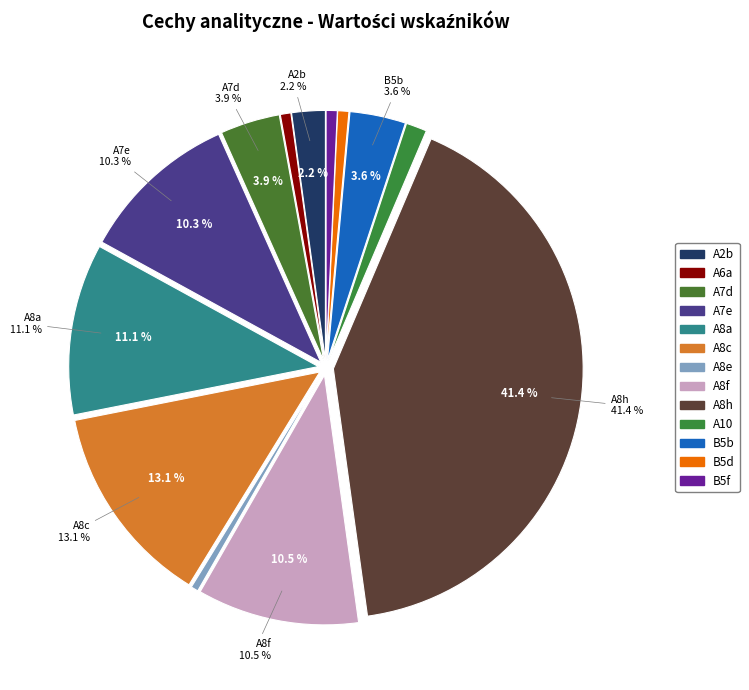

Count the number of slices in the pie.

13